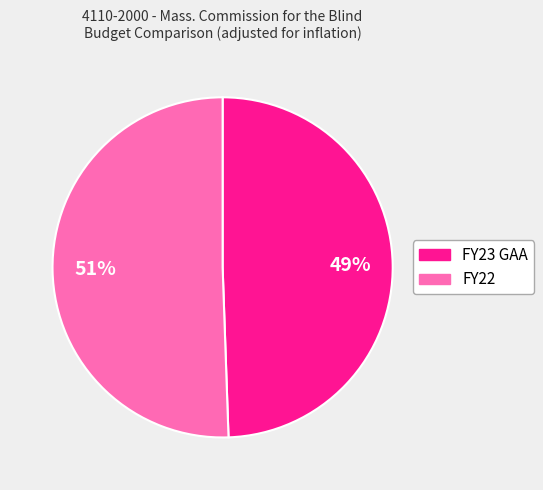

Does any single category account for the majority?

Yes